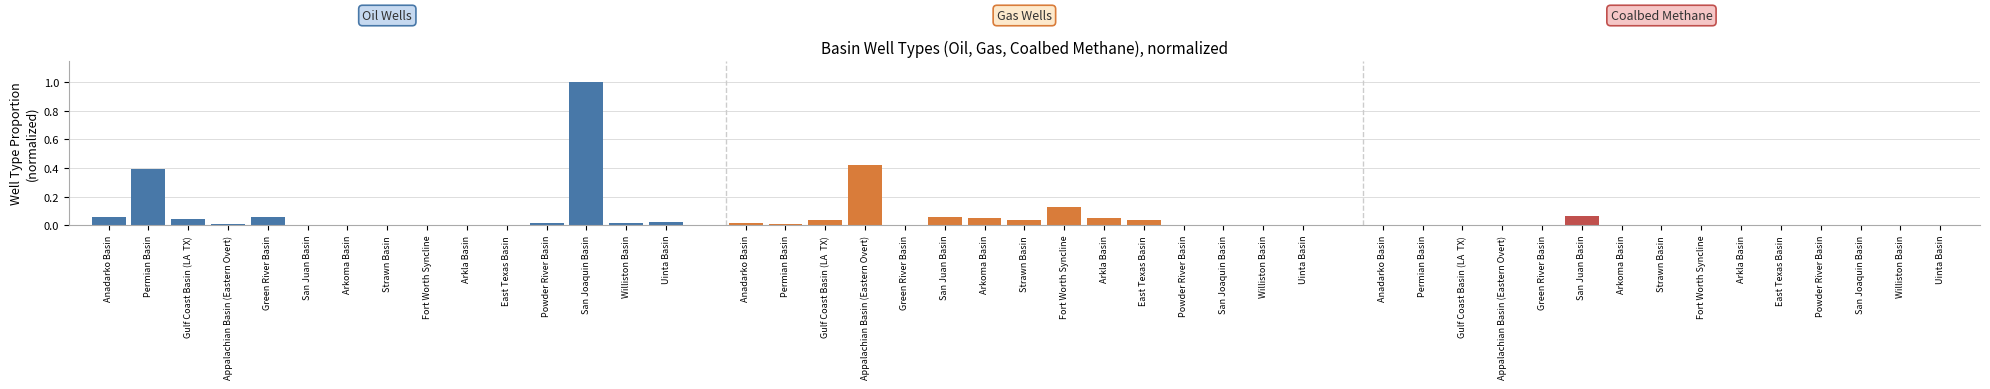

Where is Oil Wells nearest to the value 0?

San Juan Basin